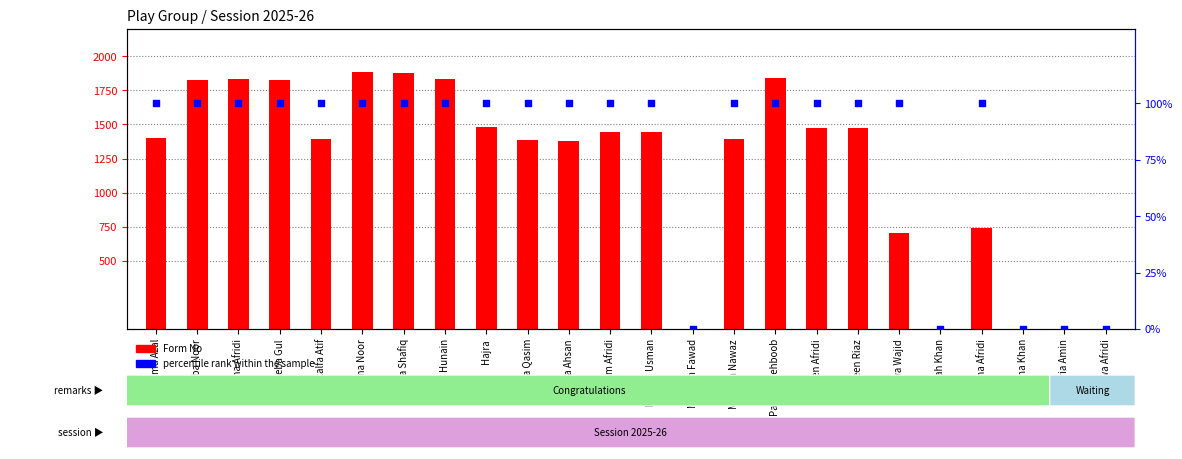

Which series contains the highest Y value?

Form No